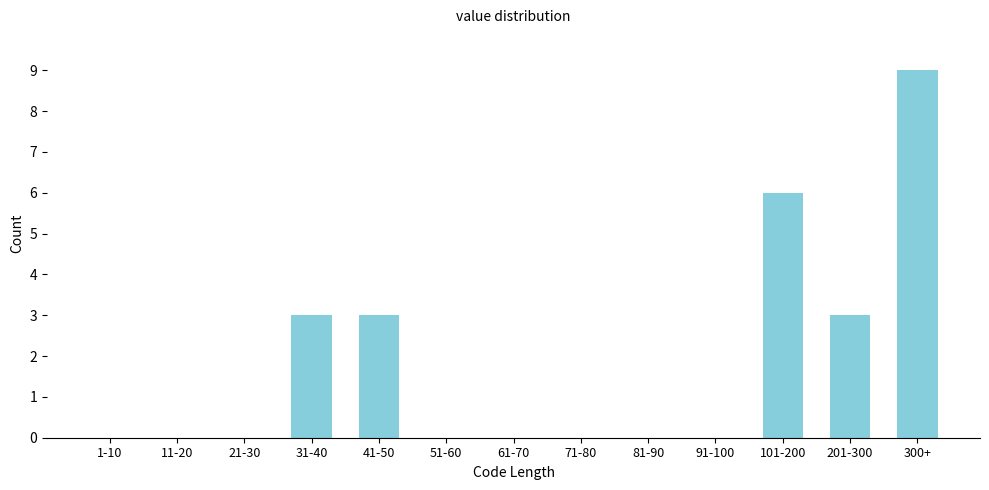

Reading left to right, transcribe all the data shown in this chart.

1-10=0	11-20=0	21-30=0	31-40=3	41-50=3	51-60=0	61-70=0	71-80=0	81-90=0	91-100=0	101-200=6	201-300=3	300+=9